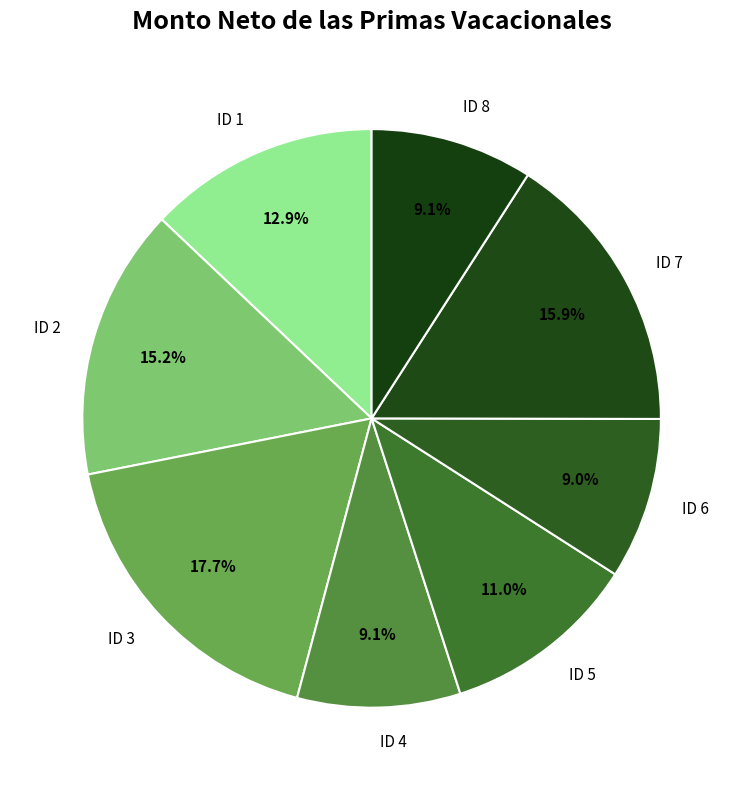

The ID 6 slice represents 19% of the pie. True or false?

False